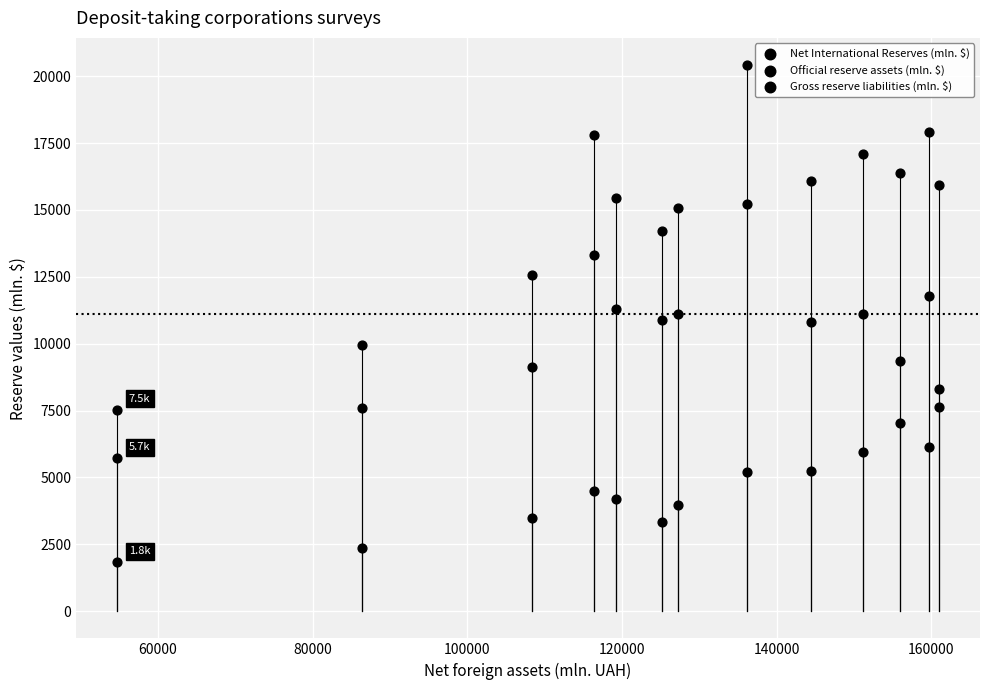

How many data points are displayed?

39